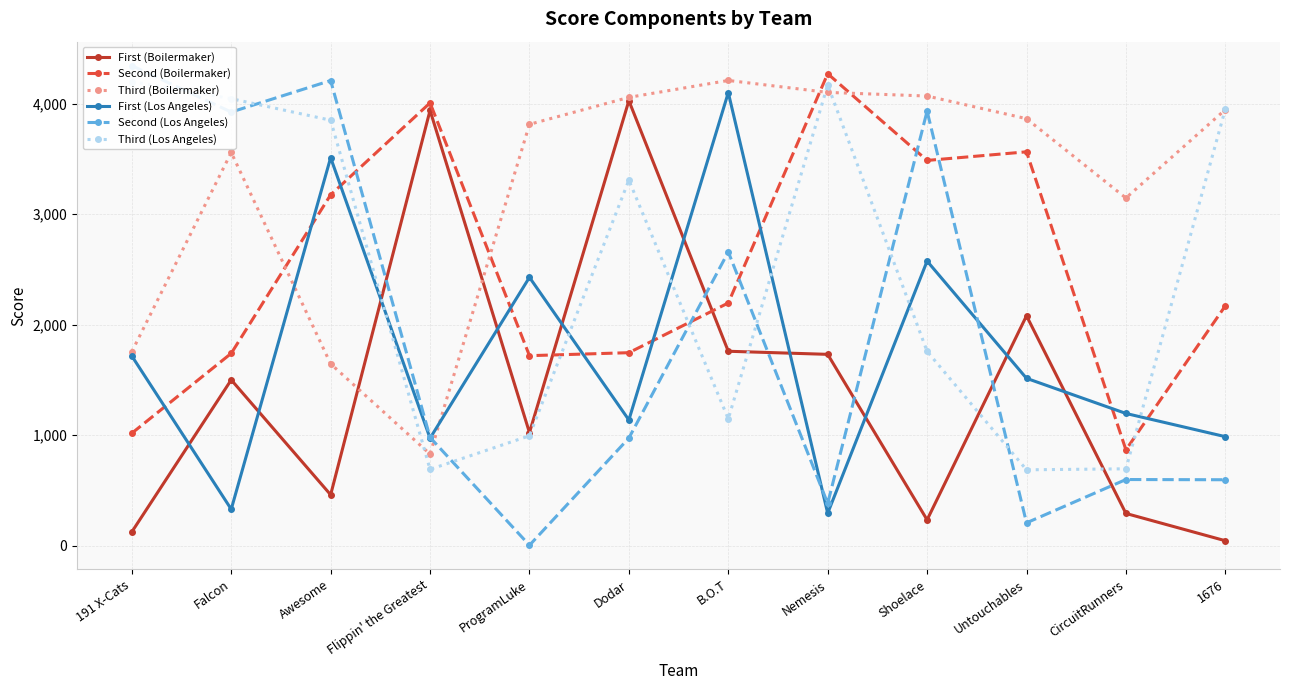

The Third (Boilermaker) series shows 4103 at Nemesis. True or false?

True